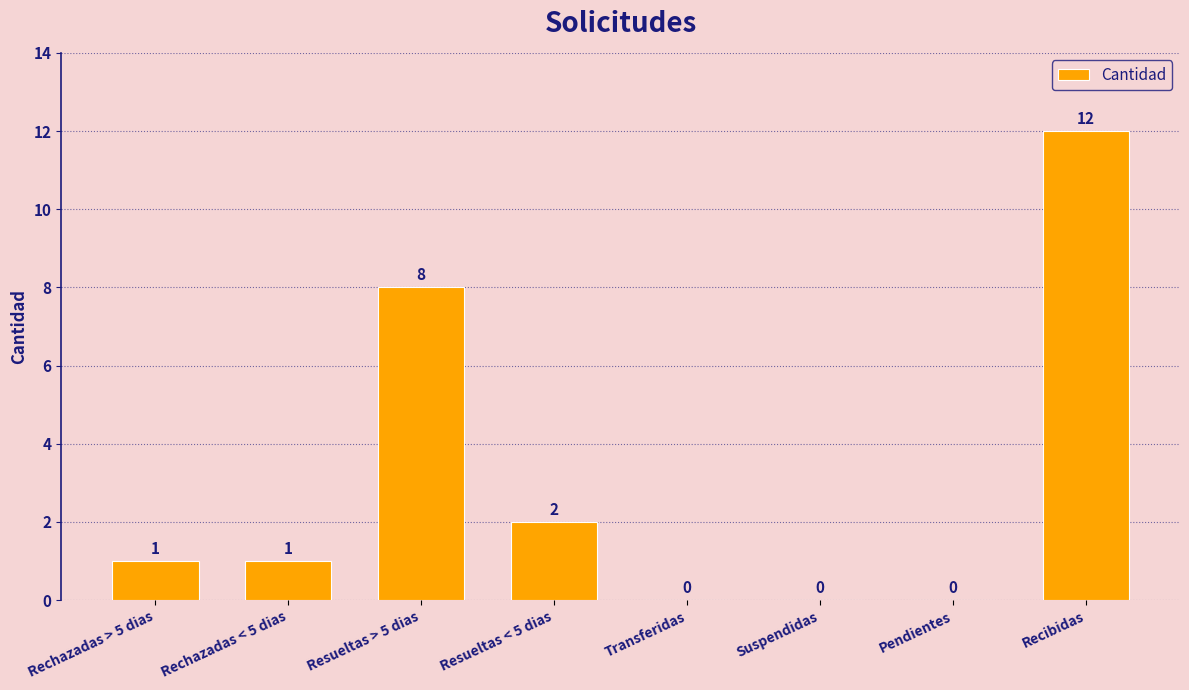

How many positive values are there?

5